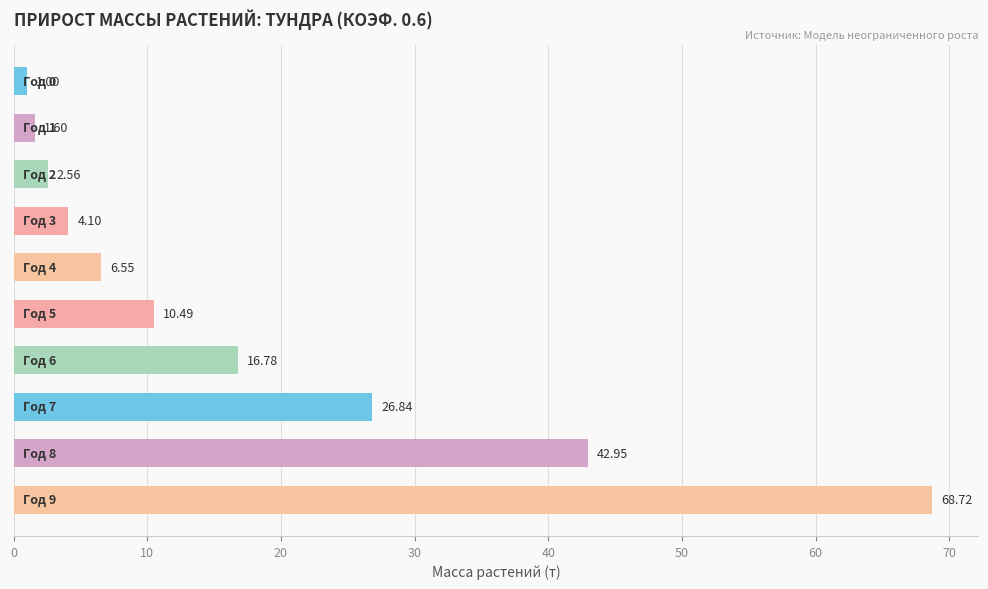

What is the difference between the maximum and second lowest values?

67.1